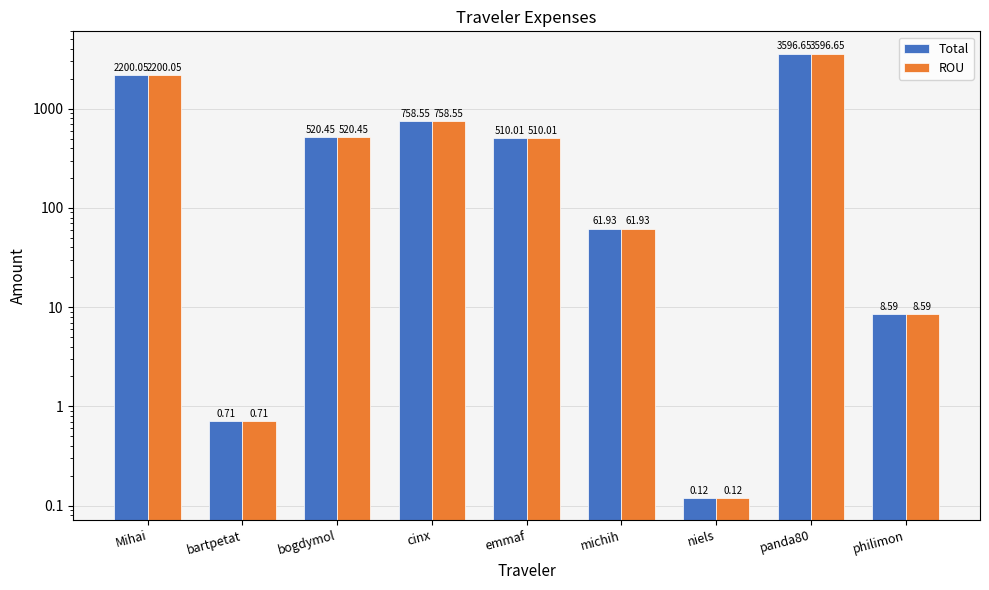

Which series has the widest spread of values?

Total